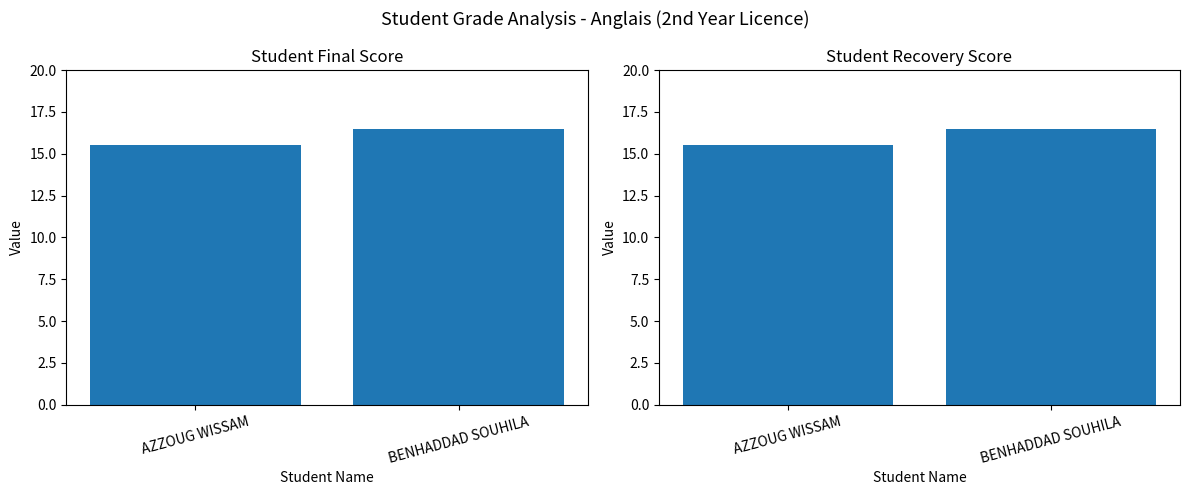

What is the difference between the maximum and minimum values?

1.0